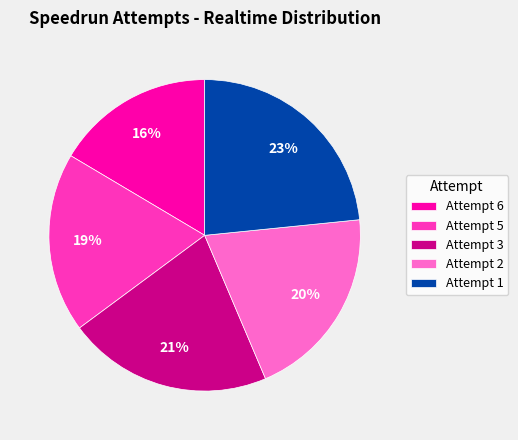

To the nearest percent, what is the difference between the Attempt 2 and Attempt 1 slice percentages?

3%